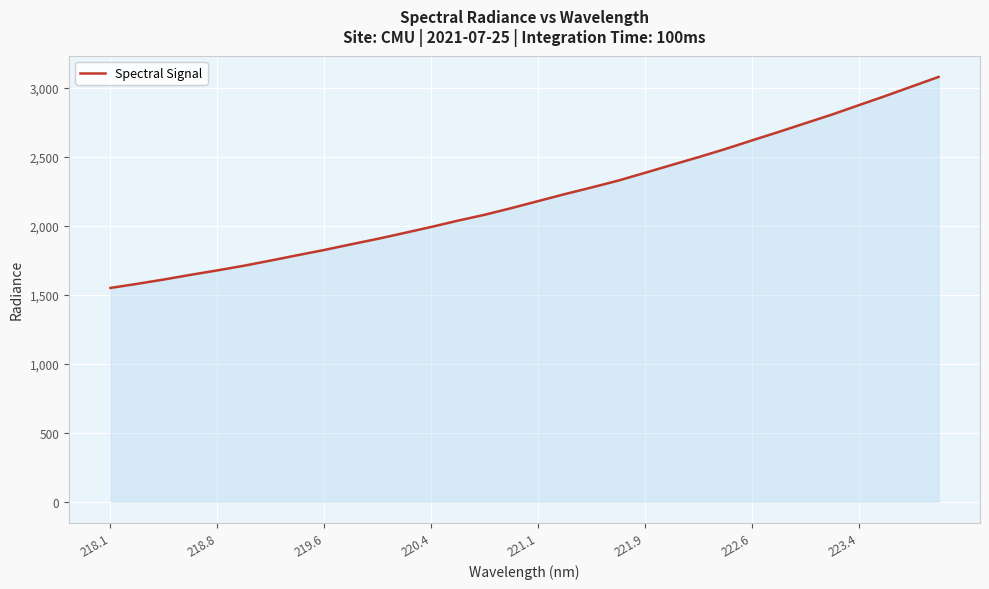

What is the minimum value shown in the chart?

1549.7